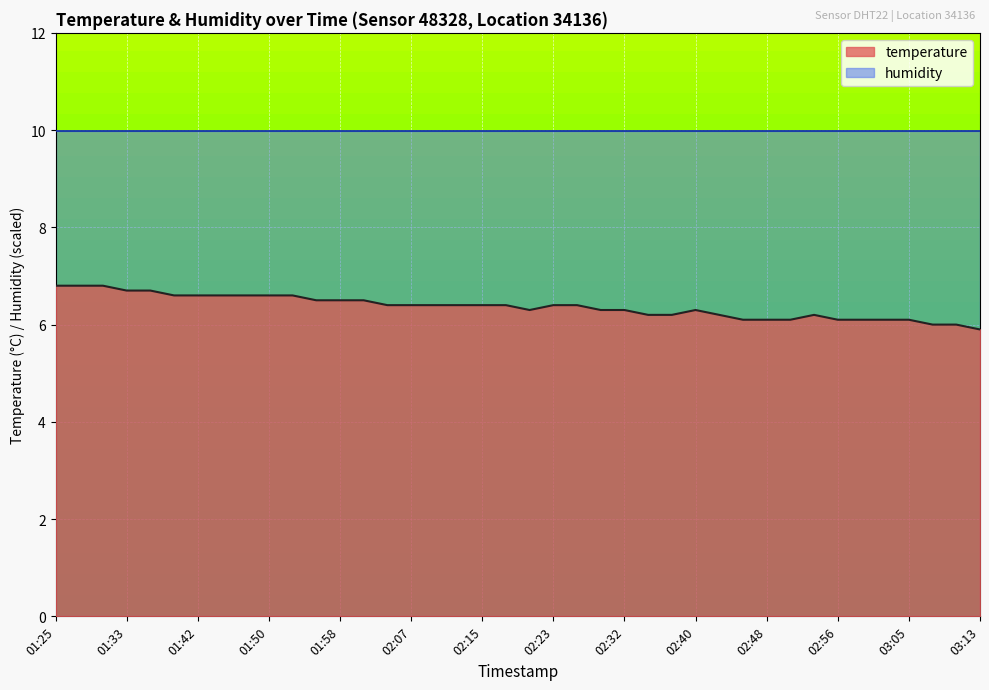

Does the chart display data point markers on the line(s)?

No